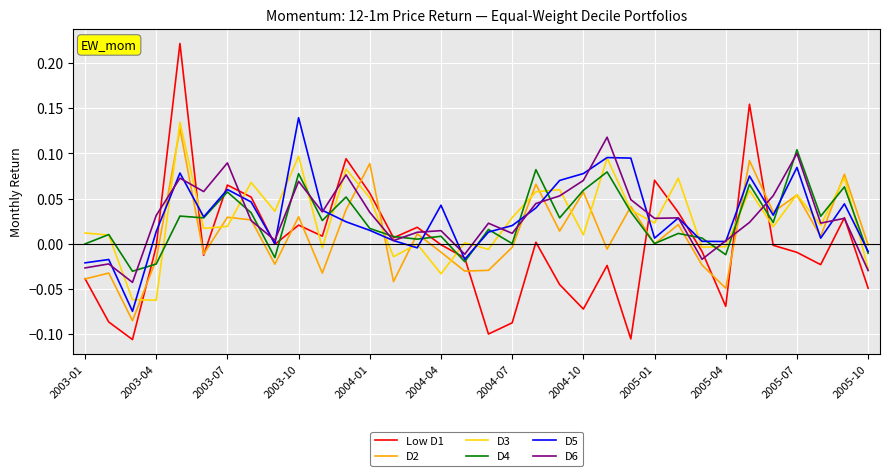

How many interior local valleys does the Low D1 series have?

10